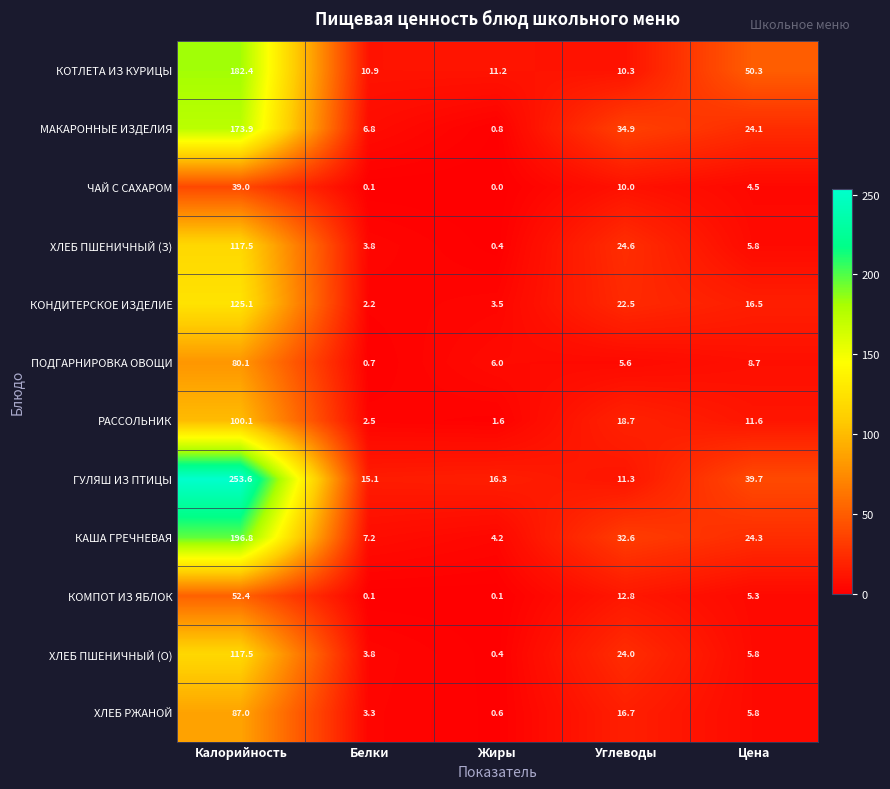

The value of КОТЛЕТА ИЗ КУРИЦЫ at Цена is 82.8. True or false?

False